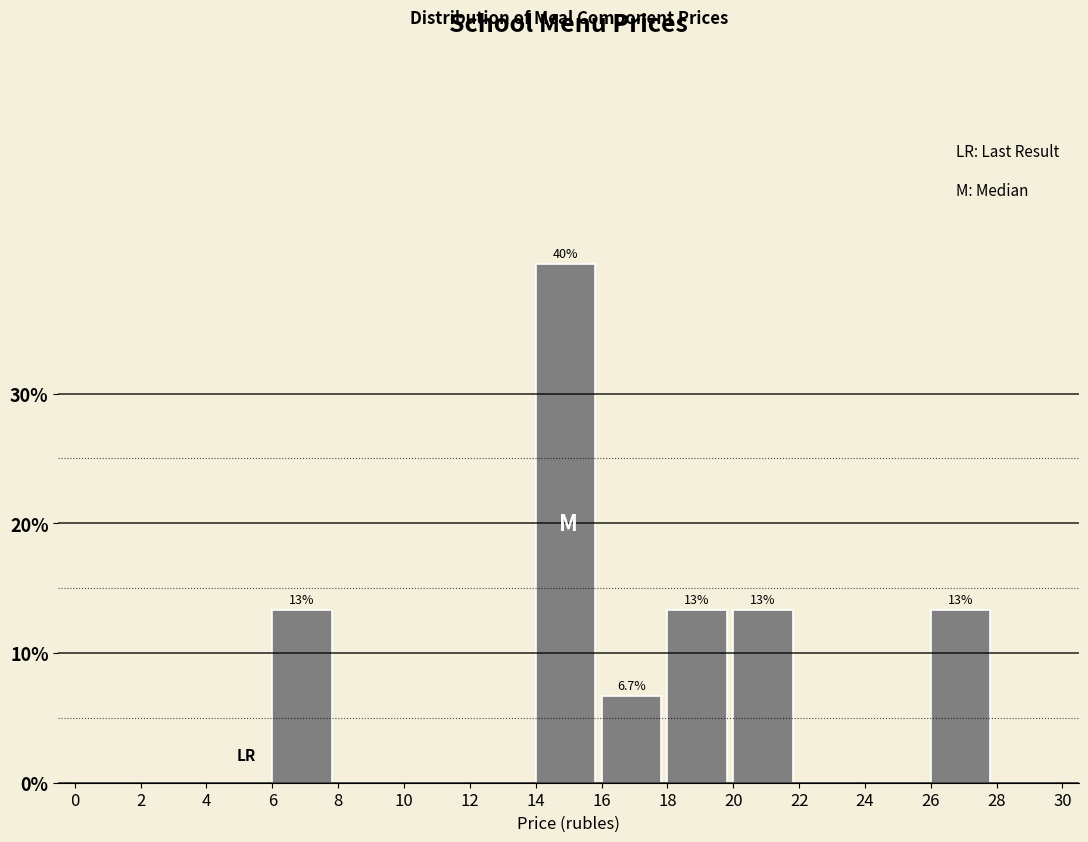

Which range on the x-axis has the tallest bar?

14 to 16